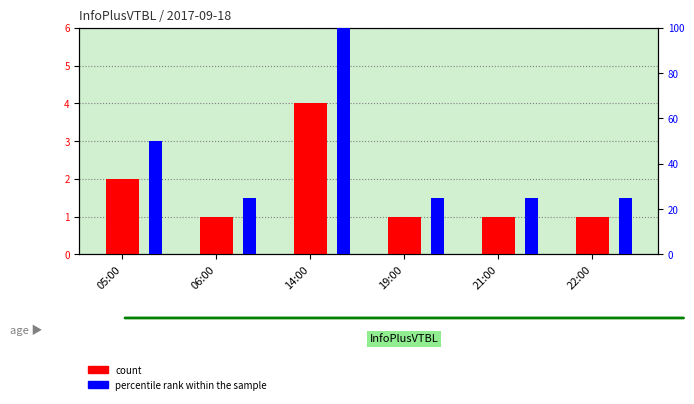

The count series shows 2 at 19:00. True or false?

False